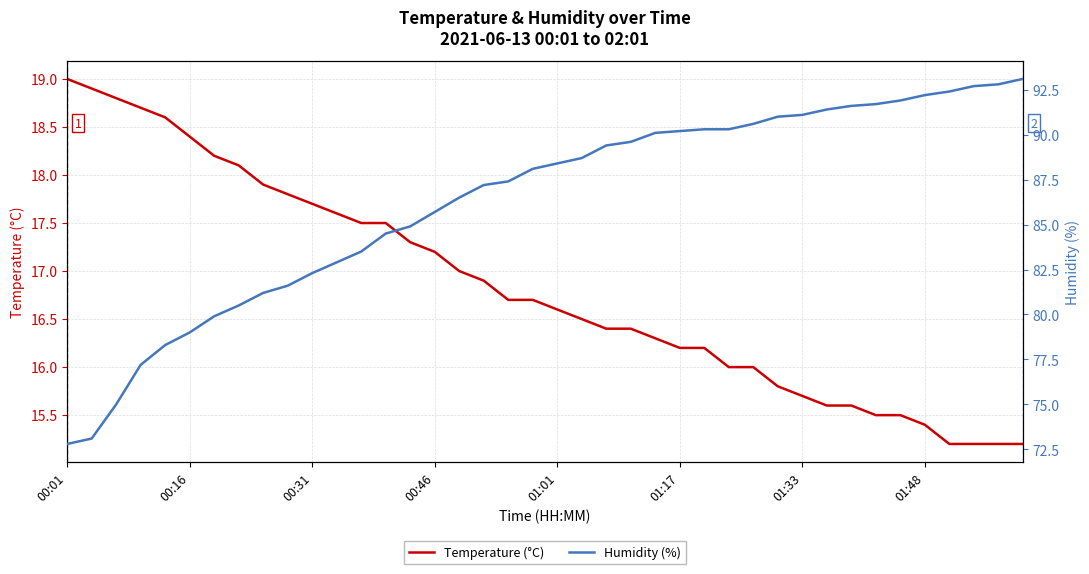

At which label does Humidity (%) reach its minimum?

00:01